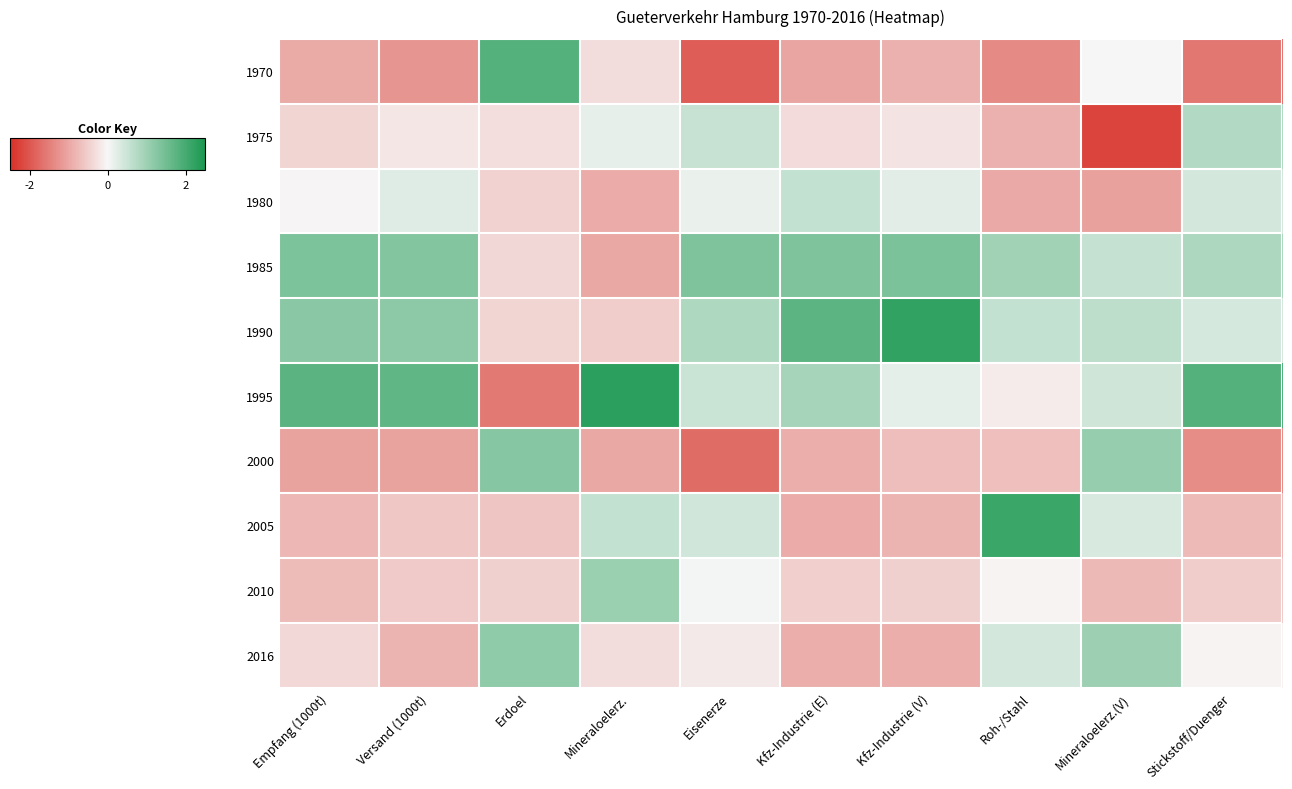

Reading right to left, transcribe all the data shown in this chart.

1970: Stickstoff/Duenger=-1.6	Mineraloelerz.(V)=-0.0	Roh-/Stahl=-1.4	Kfz-Industrie (V)=-0.9	Kfz-Industrie (E)=-1.0	Eisenerze=-1.9	Mineraloelerz.=-0.3	Erdoel=1.8	Versand (1000t)=-1.2	Empfang (1000t)=-0.9
1975: Stickstoff/Duenger=0.8	Mineraloelerz.(V)=-2.2	Roh-/Stahl=-0.9	Kfz-Industrie (V)=-0.2	Kfz-Industrie (E)=-0.3	Eisenerze=0.5	Mineraloelerz.=0.2	Erdoel=-0.3	Versand (1000t)=-0.2	Empfang (1000t)=-0.4
1980: Stickstoff/Duenger=0.4	Mineraloelerz.(V)=-1.1	Roh-/Stahl=-1.0	Kfz-Industrie (V)=0.2	Kfz-Industrie (E)=0.6	Eisenerze=0.1	Mineraloelerz.=-0.9	Erdoel=-0.5	Versand (1000t)=0.3	Empfang (1000t)=-0.0
1985: Stickstoff/Duenger=0.8	Mineraloelerz.(V)=0.5	Roh-/Stahl=1.0	Kfz-Industrie (V)=1.4	Kfz-Industrie (E)=1.4	Eisenerze=1.4	Mineraloelerz.=-1.0	Erdoel=-0.4	Versand (1000t)=1.3	Empfang (1000t)=1.4
1990: Stickstoff/Duenger=0.4	Mineraloelerz.(V)=0.6	Roh-/Stahl=0.6	Kfz-Industrie (V)=2.2	Kfz-Industrie (E)=1.8	Eisenerze=0.8	Mineraloelerz.=-0.5	Erdoel=-0.4	Versand (1000t)=1.2	Empfang (1000t)=1.2
1995: Stickstoff/Duenger=1.8	Mineraloelerz.(V)=0.5	Roh-/Stahl=-0.1	Kfz-Industrie (V)=0.2	Kfz-Industrie (E)=0.9	Eisenerze=0.5	Mineraloelerz.=2.3	Erdoel=-1.6	Versand (1000t)=1.7	Empfang (1000t)=1.8
2000: Stickstoff/Duenger=-1.3	Mineraloelerz.(V)=1.1	Roh-/Stahl=-0.7	Kfz-Industrie (V)=-0.7	Kfz-Industrie (E)=-0.9	Eisenerze=-1.7	Mineraloelerz.=-1.0	Erdoel=1.3	Versand (1000t)=-1.0	Empfang (1000t)=-1.1
2005: Stickstoff/Duenger=-0.7	Mineraloelerz.(V)=0.4	Roh-/Stahl=2.1	Kfz-Industrie (V)=-0.8	Kfz-Industrie (E)=-0.9	Eisenerze=0.4	Mineraloelerz.=0.6	Erdoel=-0.6	Versand (1000t)=-0.6	Empfang (1000t)=-0.8
2010: Stickstoff/Duenger=-0.5	Mineraloelerz.(V)=-0.8	Roh-/Stahl=-0.1	Kfz-Industrie (V)=-0.5	Kfz-Industrie (E)=-0.5	Eisenerze=0.0	Mineraloelerz.=1.0	Erdoel=-0.5	Versand (1000t)=-0.6	Empfang (1000t)=-0.7
2016: Stickstoff/Duenger=-0.0	Mineraloelerz.(V)=1.0	Roh-/Stahl=0.4	Kfz-Industrie (V)=-0.9	Kfz-Industrie (E)=-0.9	Eisenerze=-0.2	Mineraloelerz.=-0.3	Erdoel=1.2	Versand (1000t)=-0.8	Empfang (1000t)=-0.4